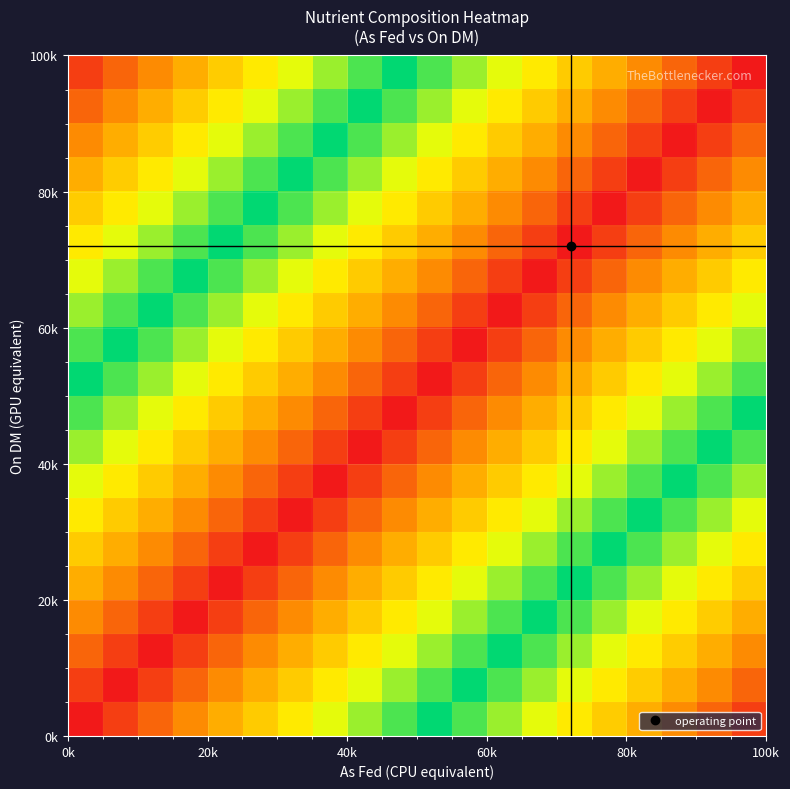

At how many categories does at least one series exceed 0?

20